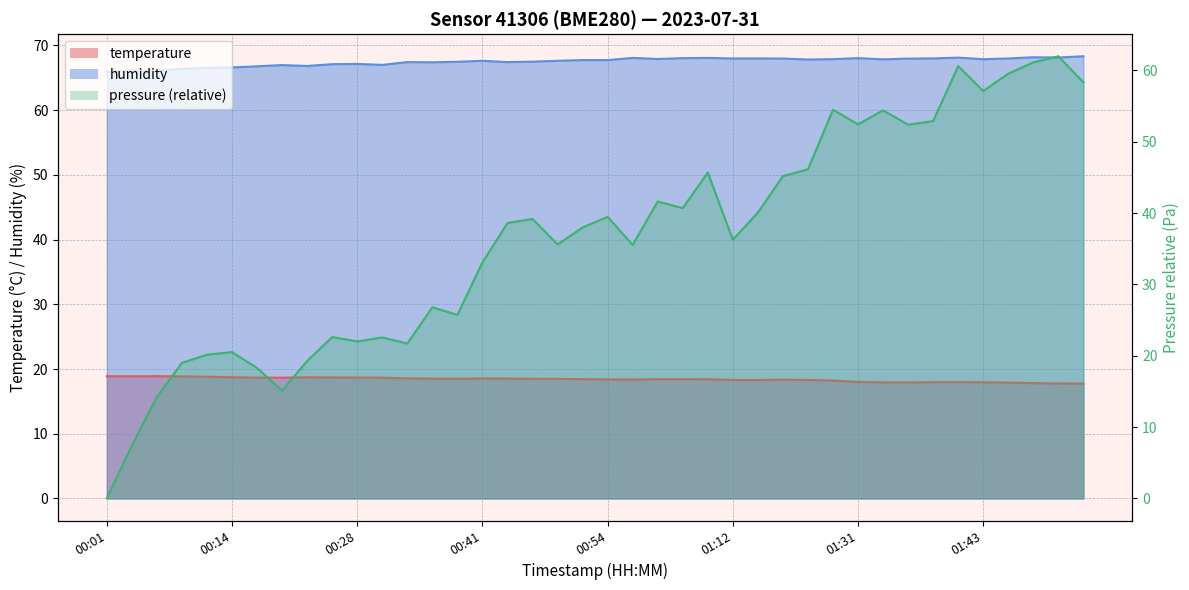

The temperature series shows 18.7 at 00:31. True or false?

True